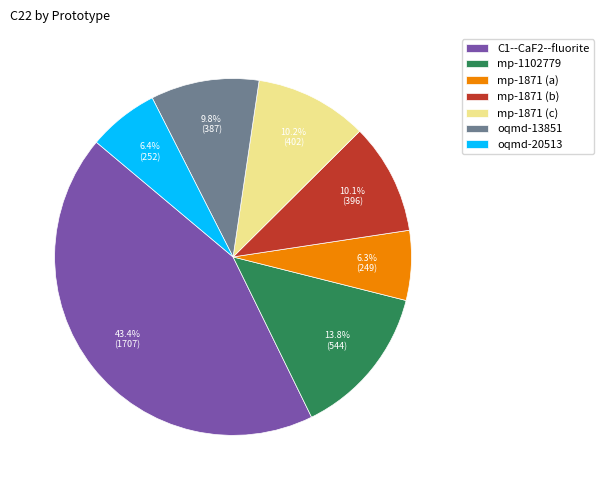

What percentage is the oqmd-20513 slice, to the nearest percent?

6%